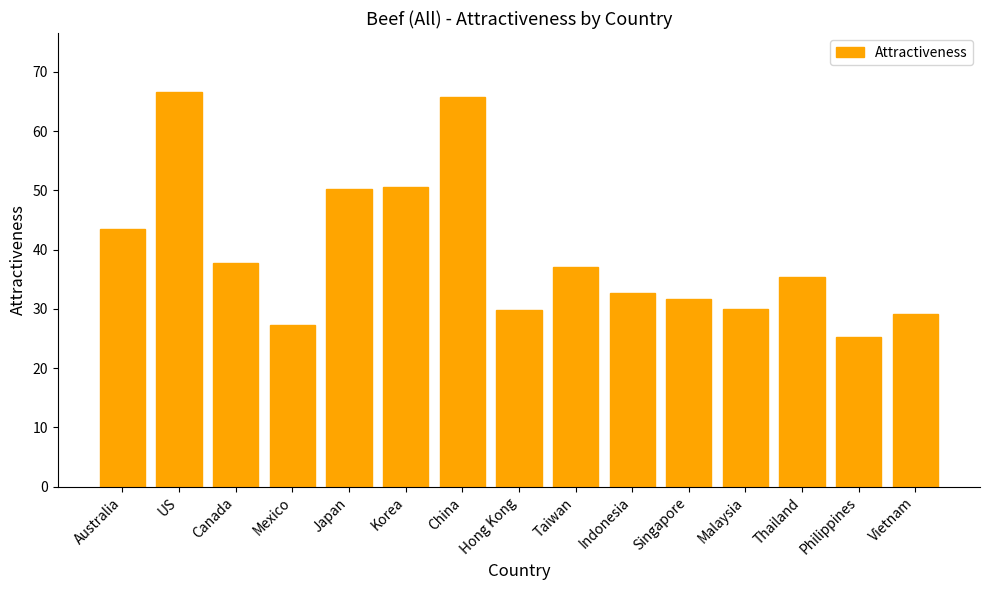

What is the value of the 10th bar from the left?

32.8